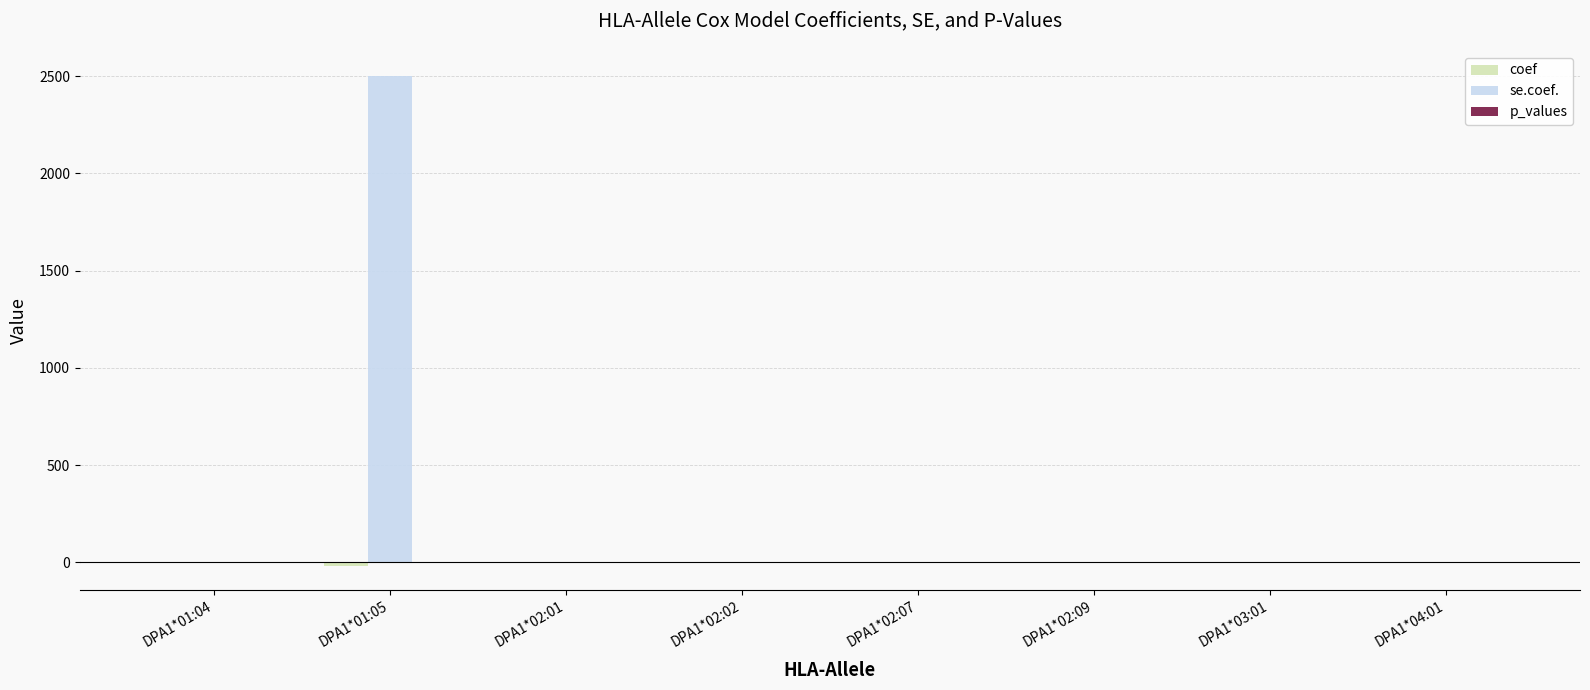

What is the maximum value shown in the chart?

2503.7